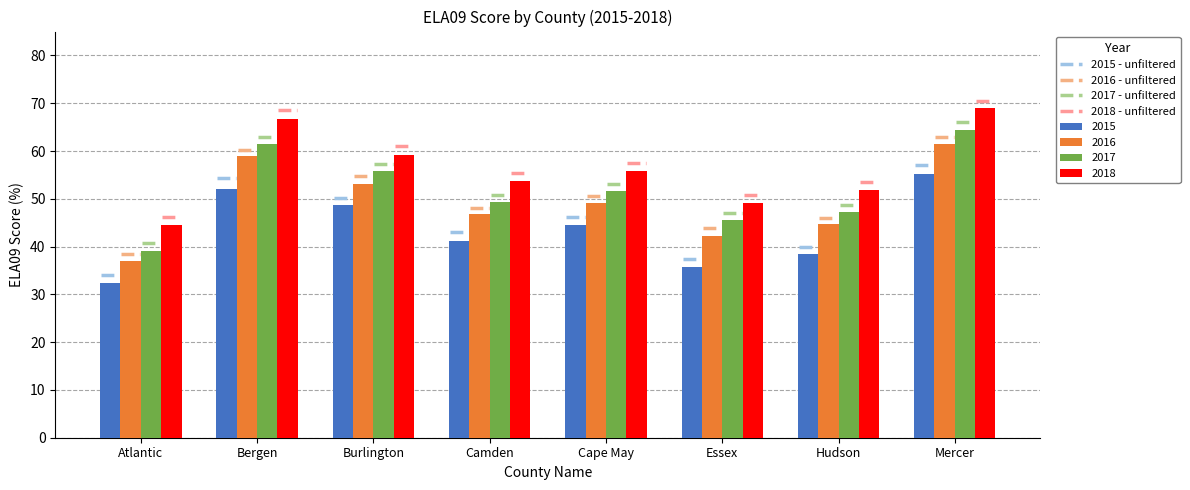

Is it true that 2015 equals 24.8 at Cape May?

False